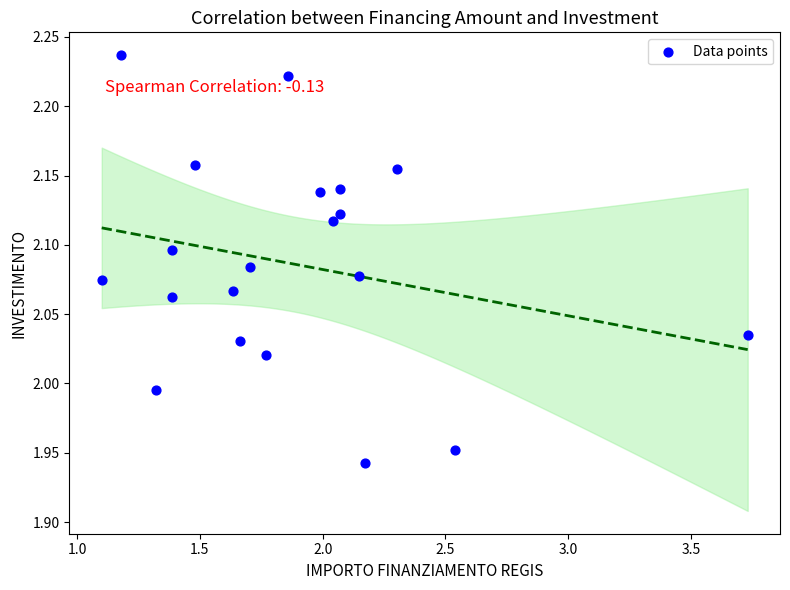

What is the range of Y values (max minus min)?

0.3